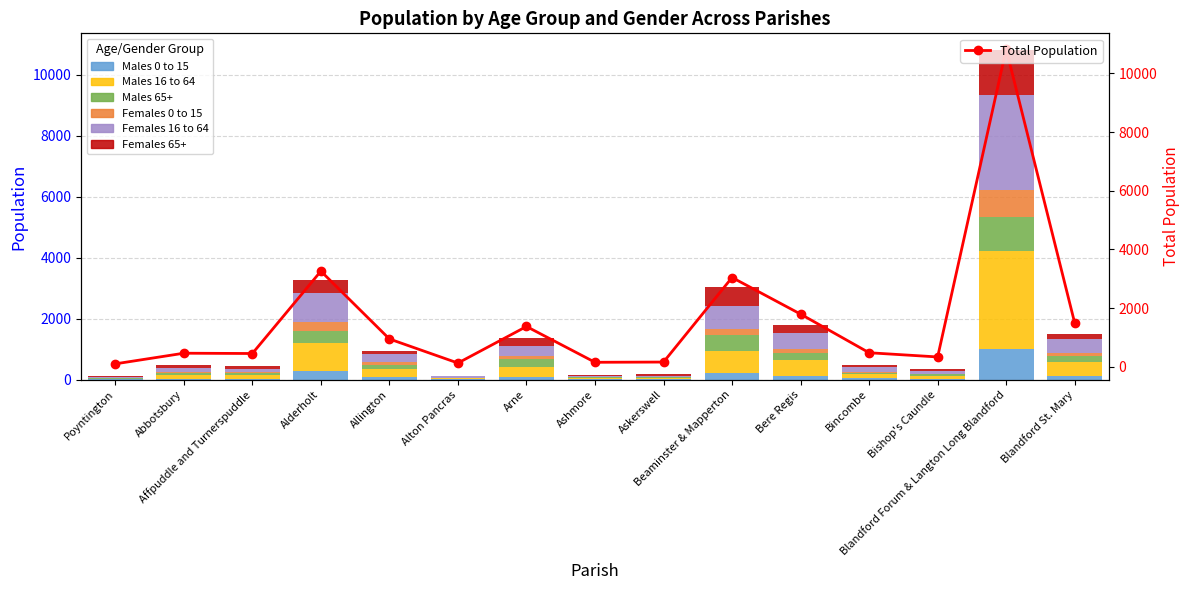

Which series has the largest range (max minus min)?

Males 16 to 64